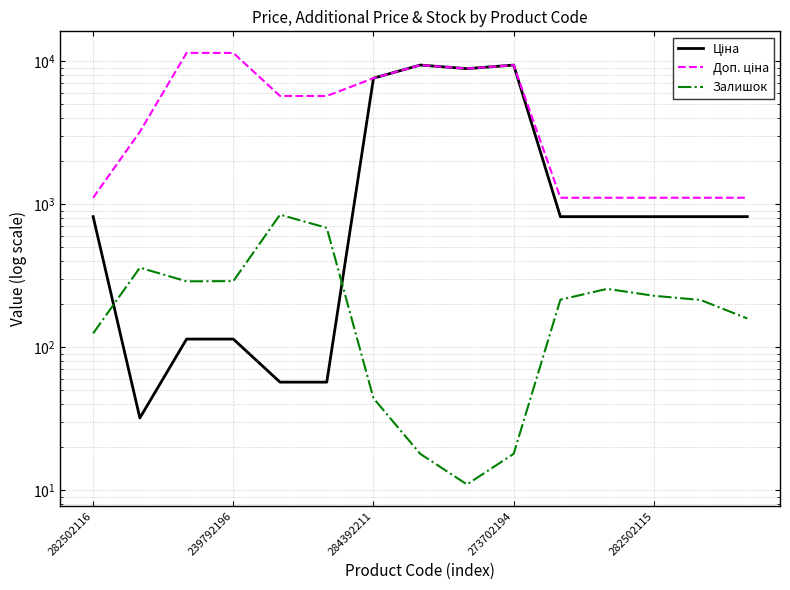

Rank the series by their average value, from lowest to highest.

Залишок, Ціна, Доп. ціна